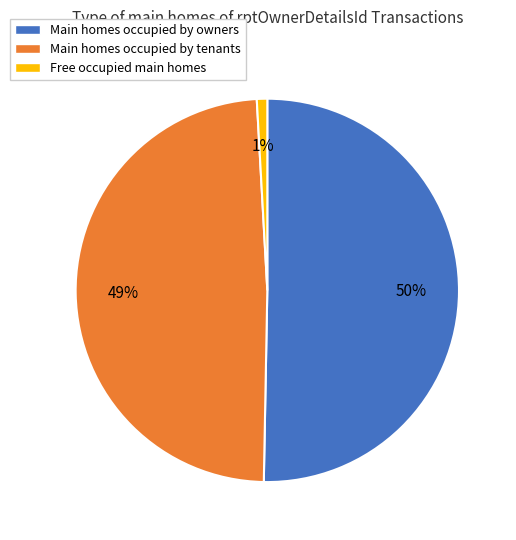

Between Main homes occupied by tenants and Free occupied main homes, which is larger?

Main homes occupied by tenants